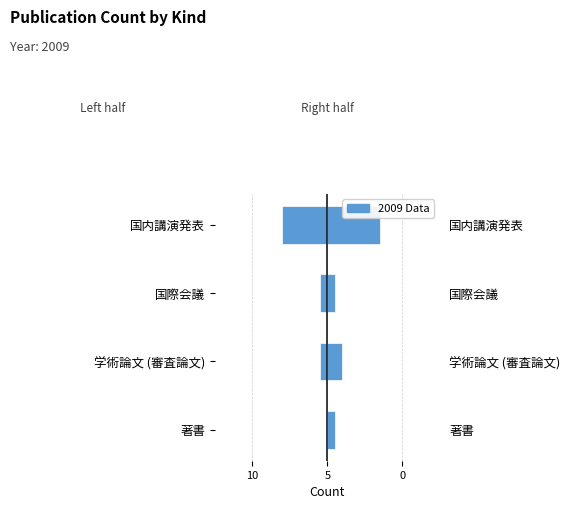

At how many categories does at least one series exceed -2?

4